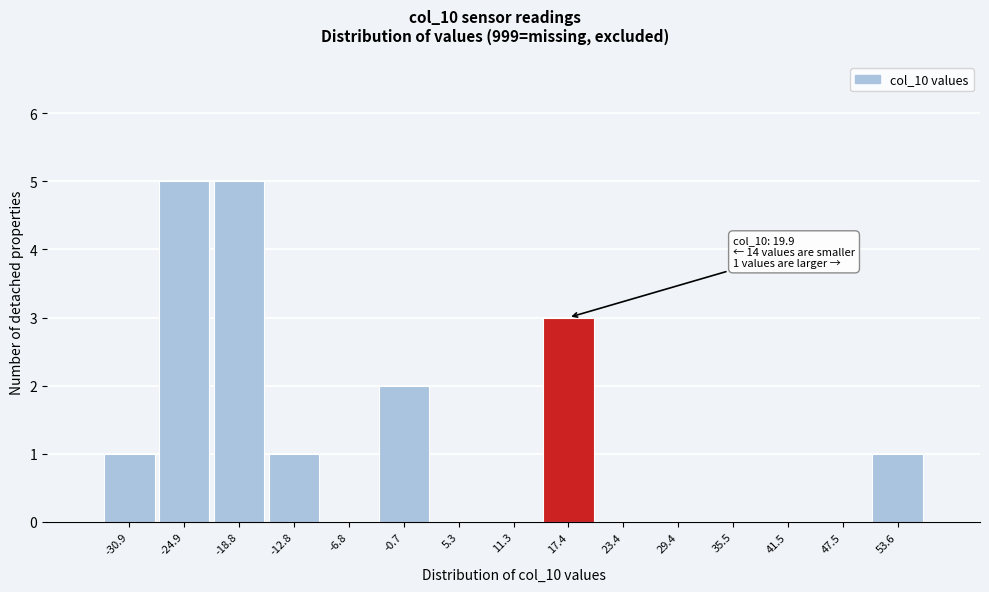

Reading right to left, extract all data points from this chart.

53.6=1	47.5=0	41.5=0	35.5=0	29.4=0	23.4=0	17.4=3	11.3=0	5.3=0	-0.7=2	-6.8=0	-12.8=1	-18.8=5	-24.9=5	-30.9=1